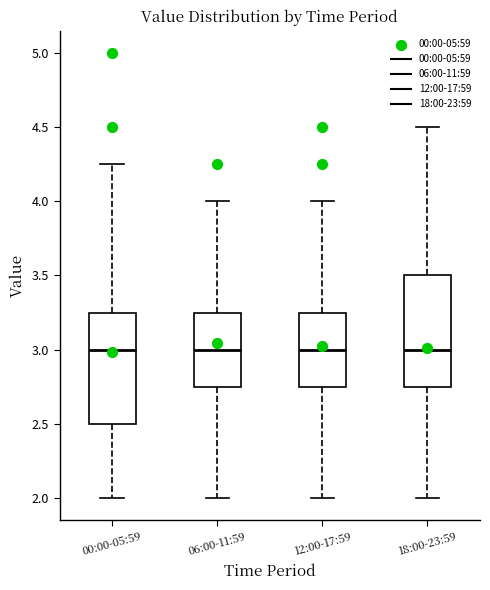

Reading left to right, transcribe this box plot: for each box, give where its median line is, the range the box spans, and where its two whiskers end, as read against the y-axis. The values are not printed on the chart, so give them approximately, as read against the axis.

00:00-05:59: median 3.00, box 2.50 to 3.25, whiskers 2.00 to 4.25
06:00-11:59: median 3.00, box 2.75 to 3.25, whiskers 2.00 to 4.00
12:00-17:59: median 3.00, box 2.75 to 3.25, whiskers 2.00 to 4.00
18:00-23:59: median 3.00, box 2.75 to 3.50, whiskers 2.00 to 4.50